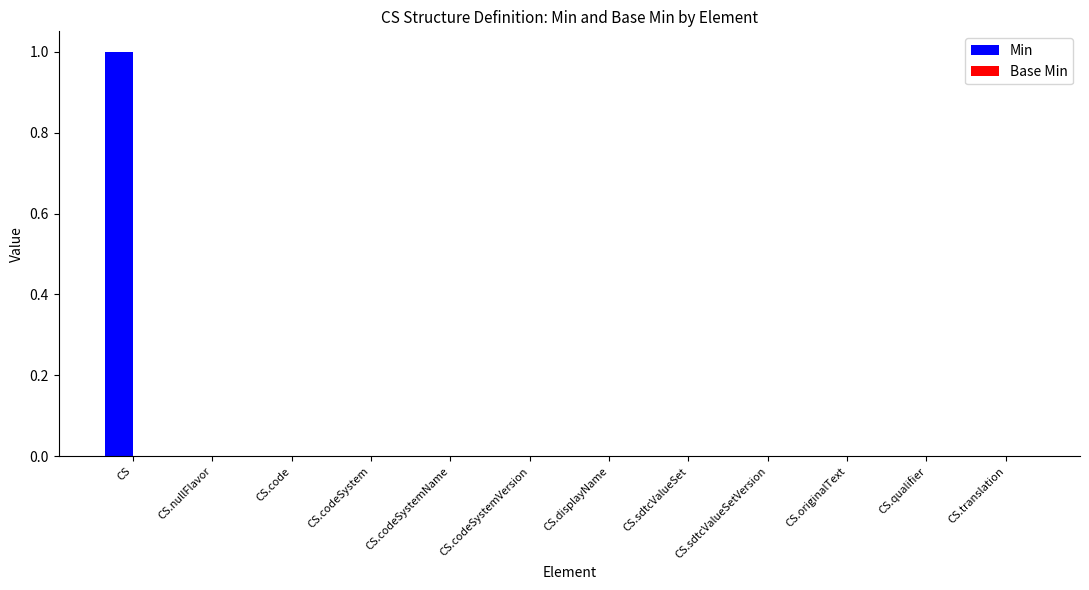

The chart shows a value of 1 at CS.code. True or false?

False